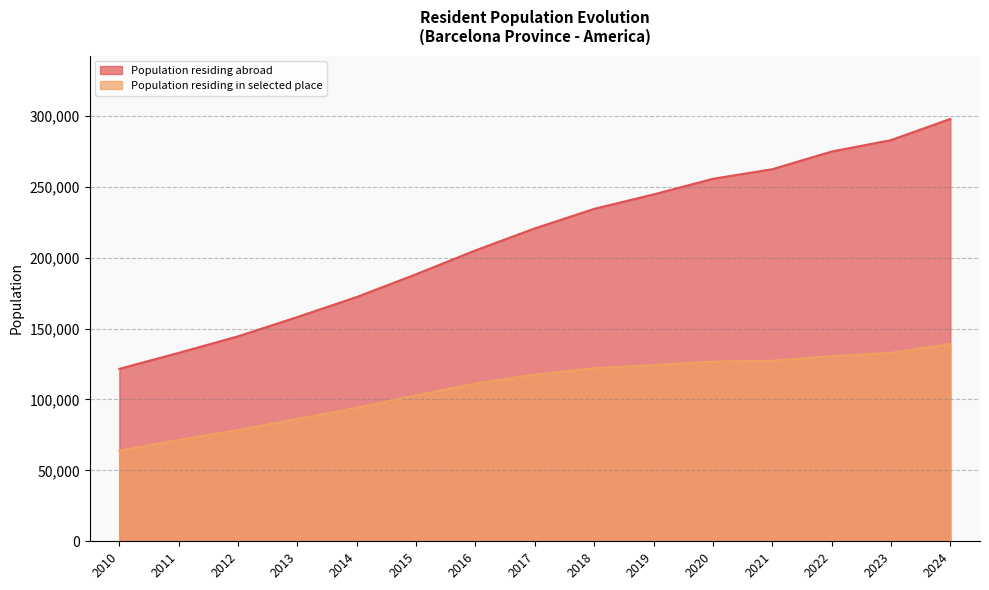

The chart shows a value of 350222 at 2019. True or false?

False